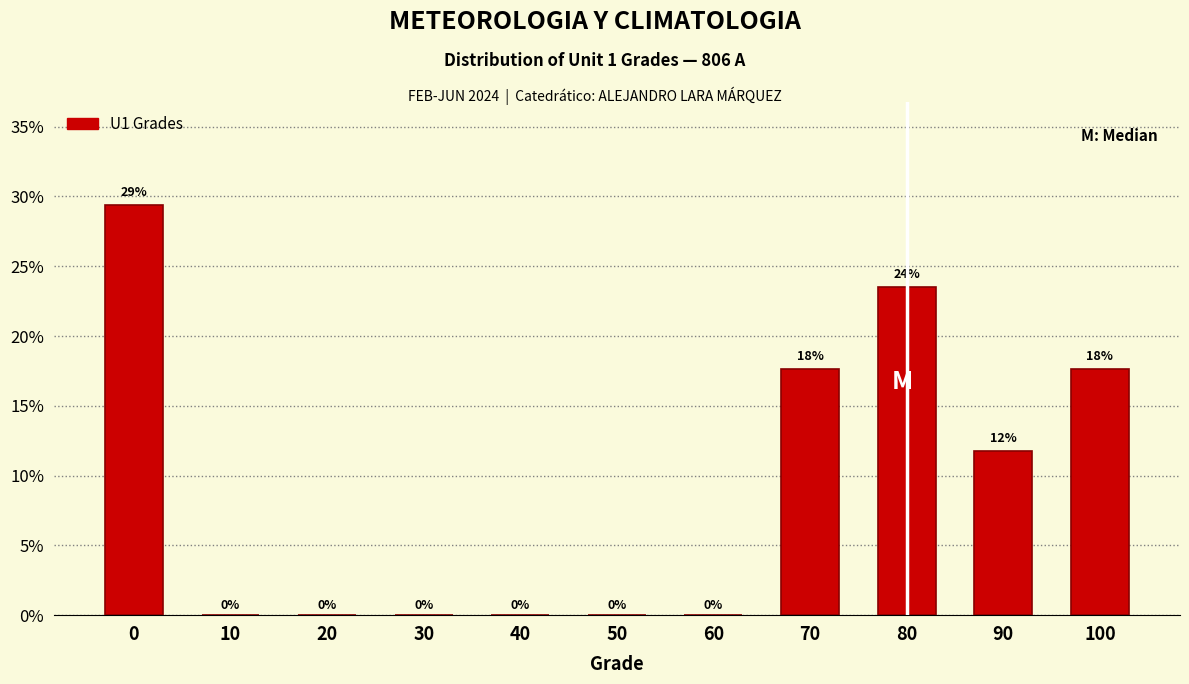

What is the maximum value shown in the chart?

29.4